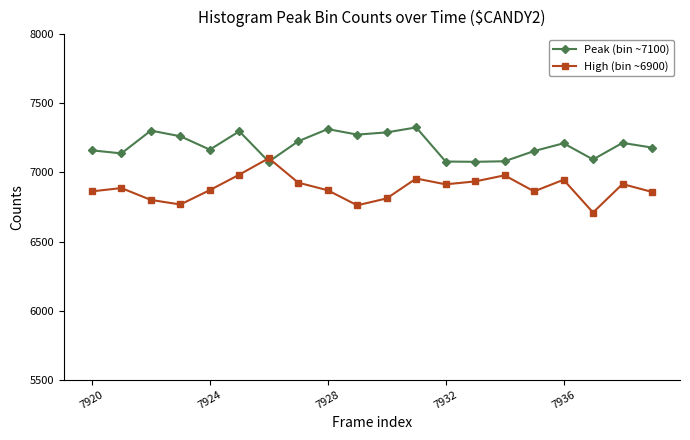

Is this an area chart (filled region under the line)?

No